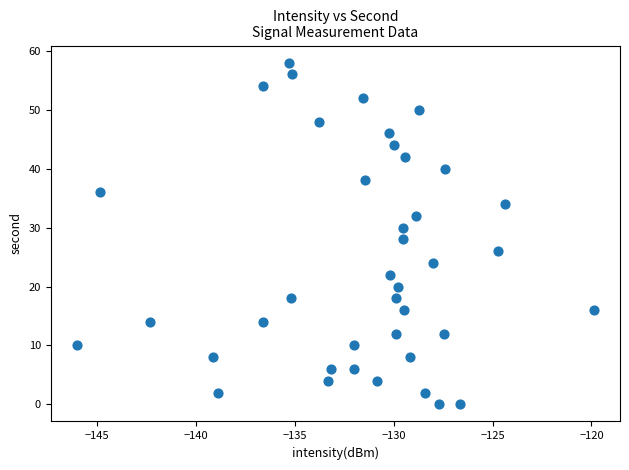

What is the range of Y values (max minus min)?

58